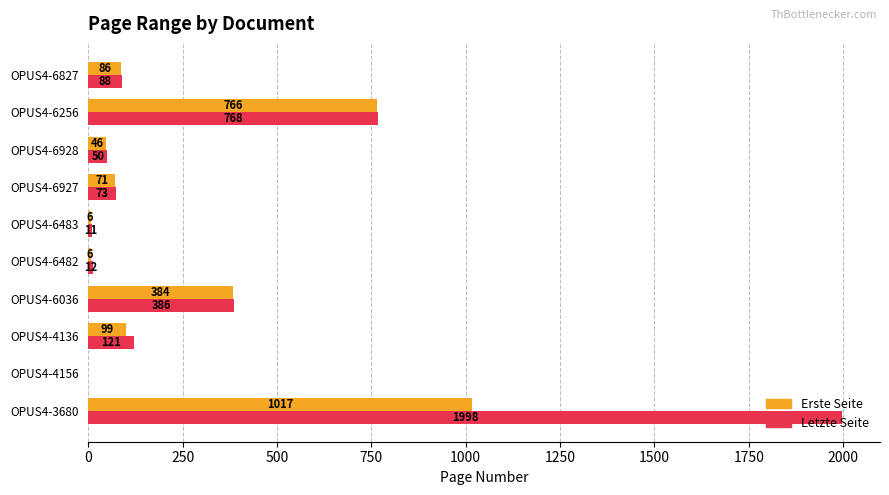

What is the sum of all Erste Seite values?

2481